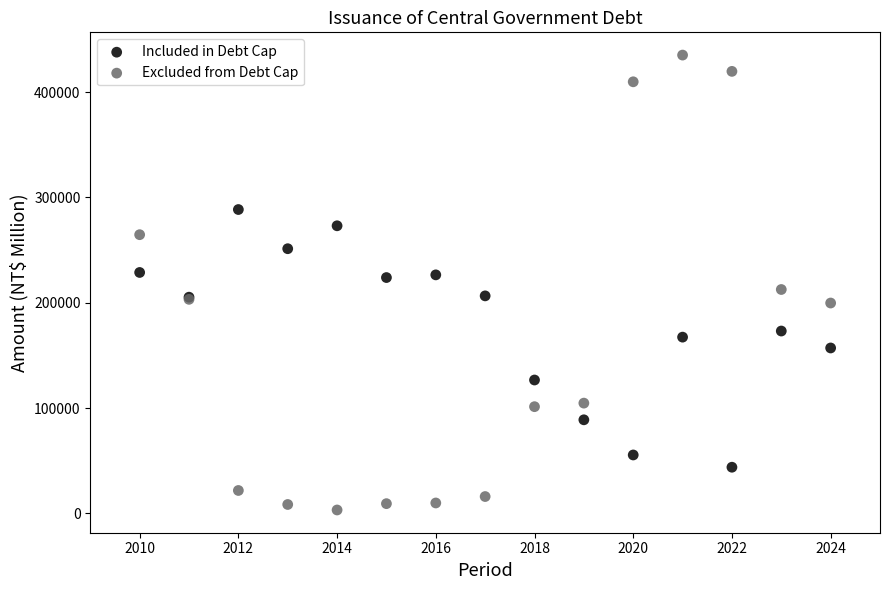

What is the X range (max minus min) for the scatter plot?

14